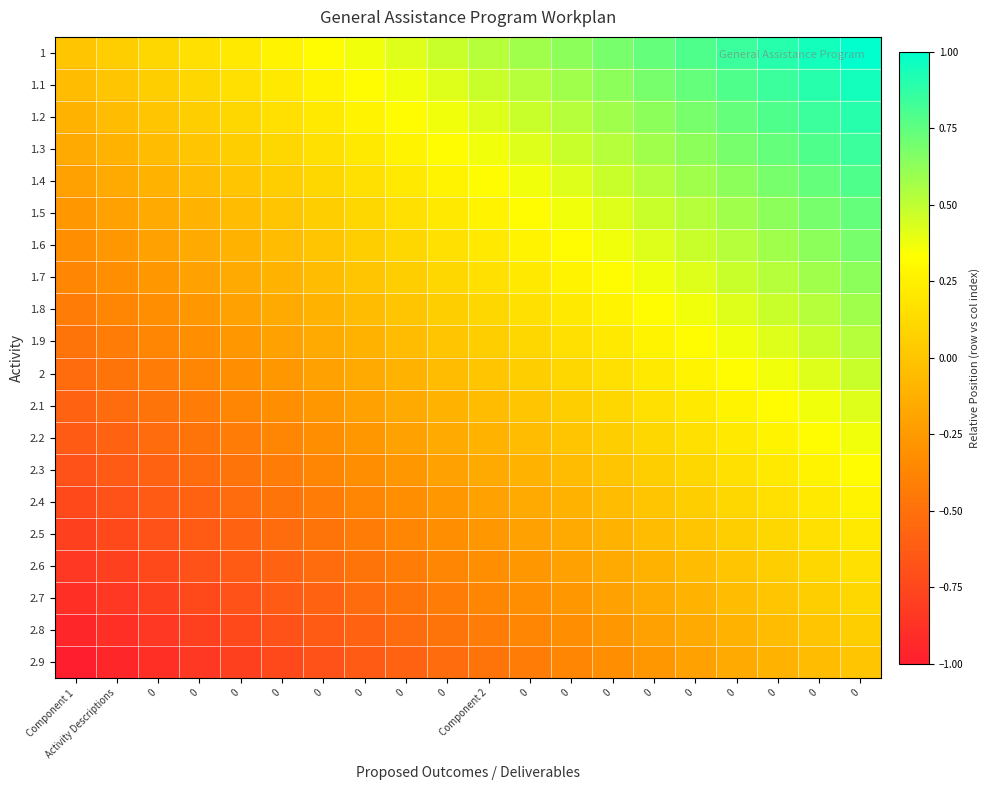

Count the number of categories in the chart.

20